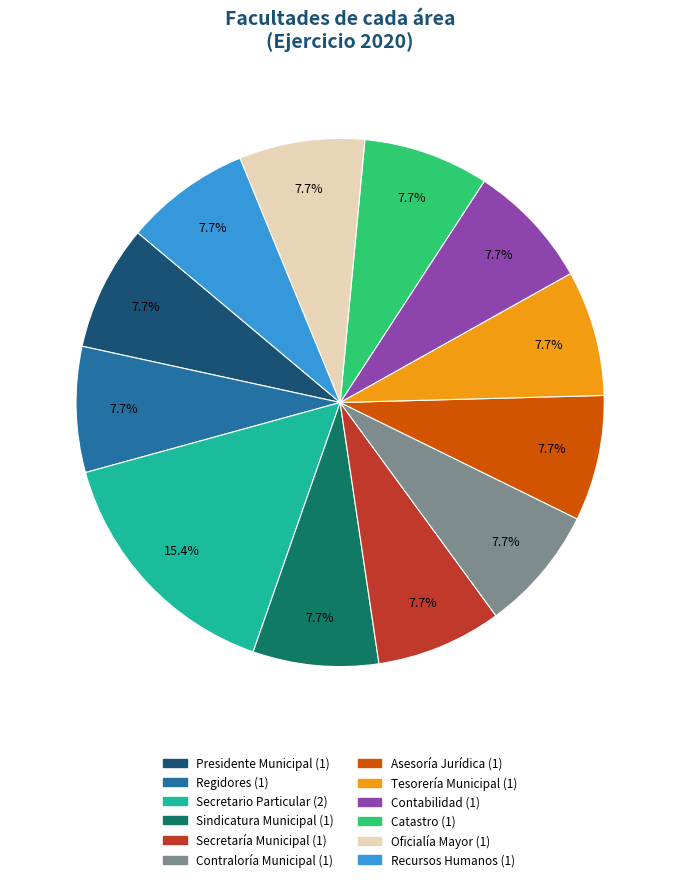

What is the ratio of the value at Presidente Municipal to the value at Tesorería Municipal?

1.0